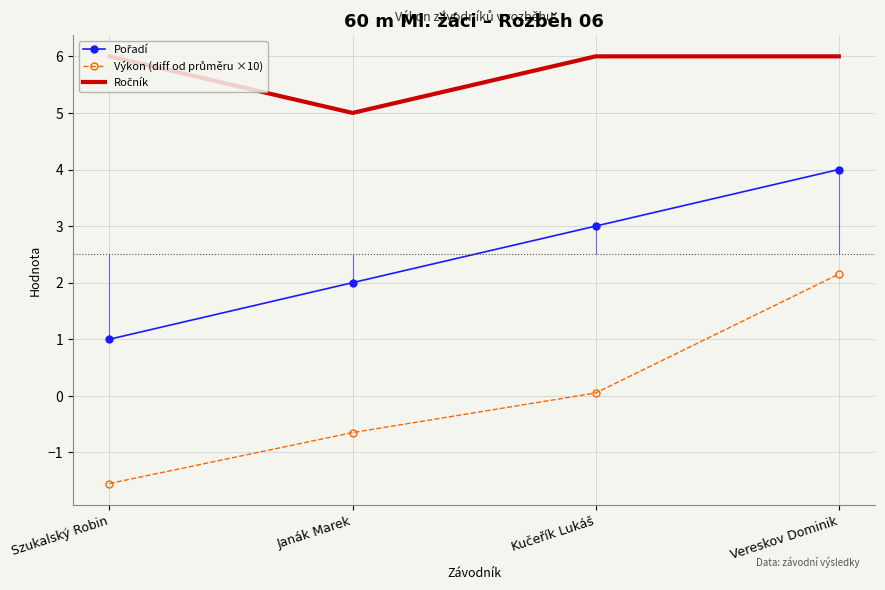

True or false: Pořadí and Výkon (diff od průměru ×10) intersect in this chart.

False